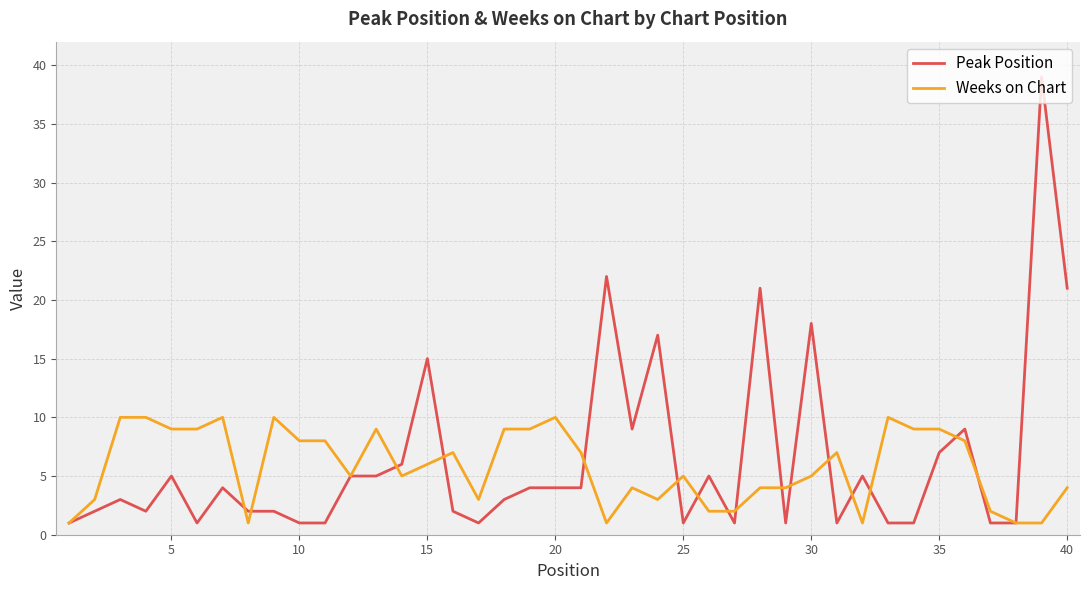

List the series in order of their peak value, highest first.

Peak Position, Weeks on Chart